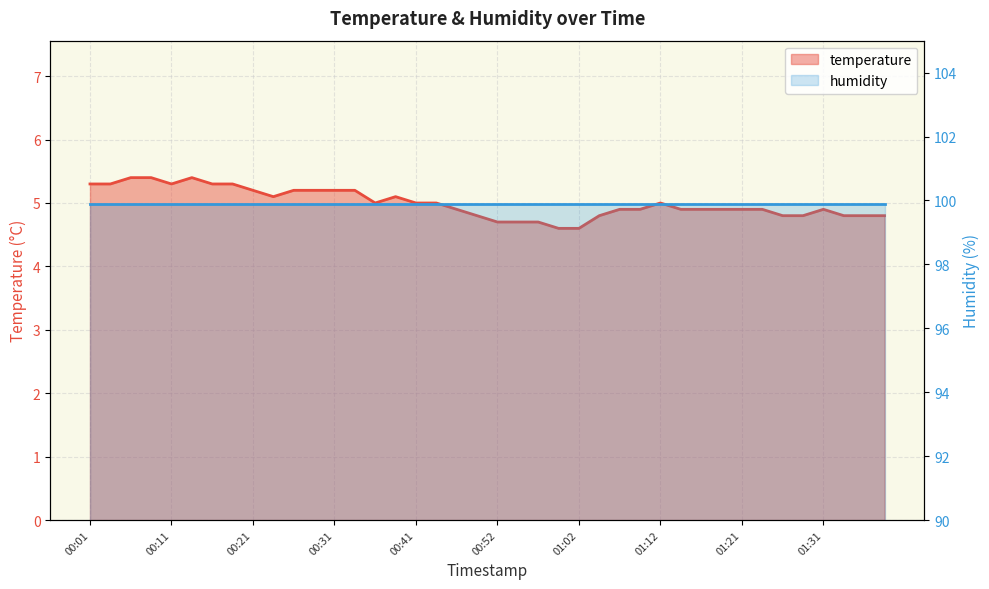

What is the difference between the second highest and minimum values?

0.8